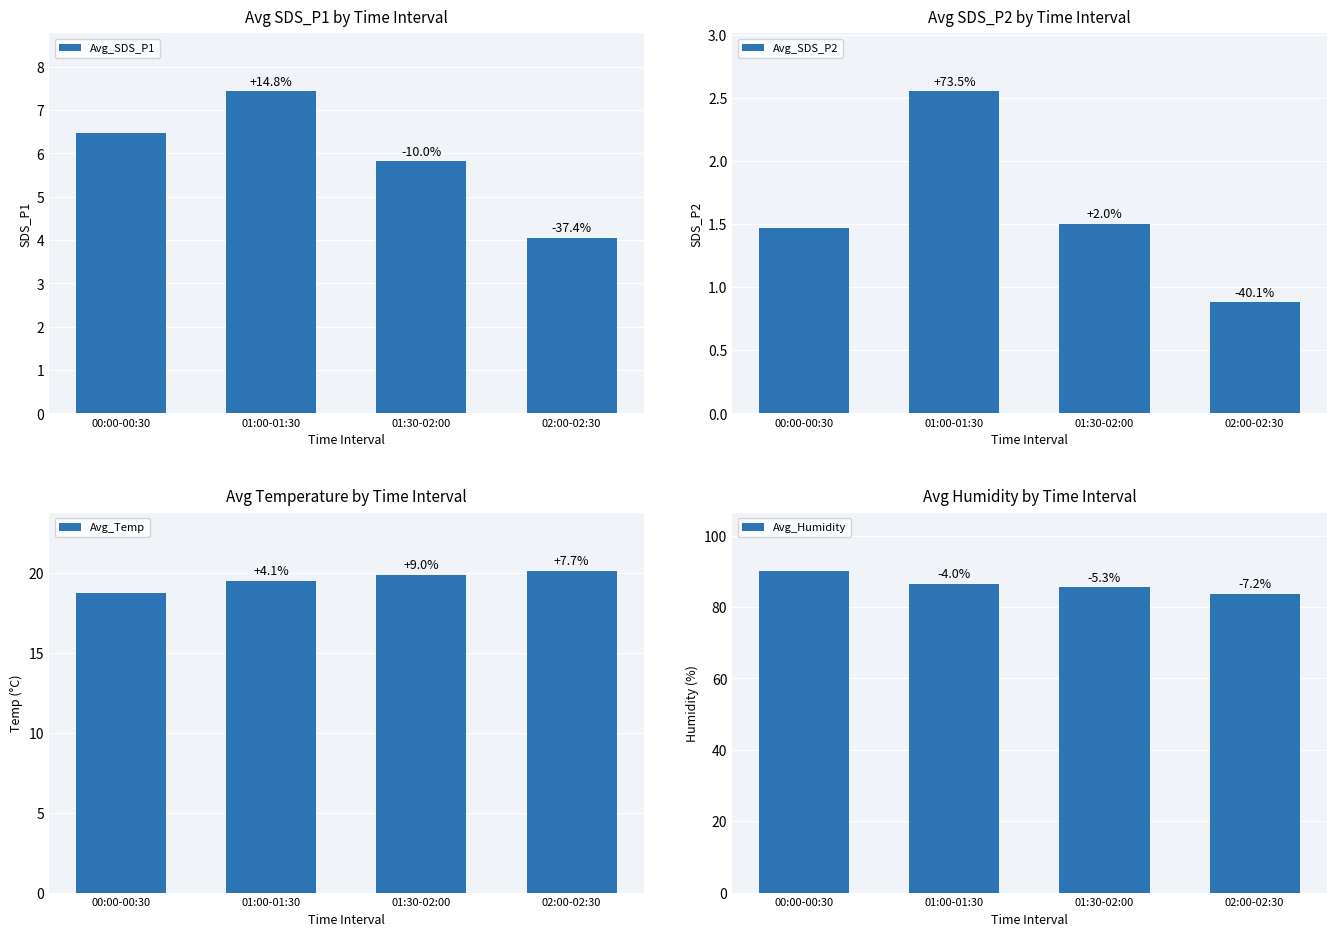

What position from the left is 00:00-00:30?

1